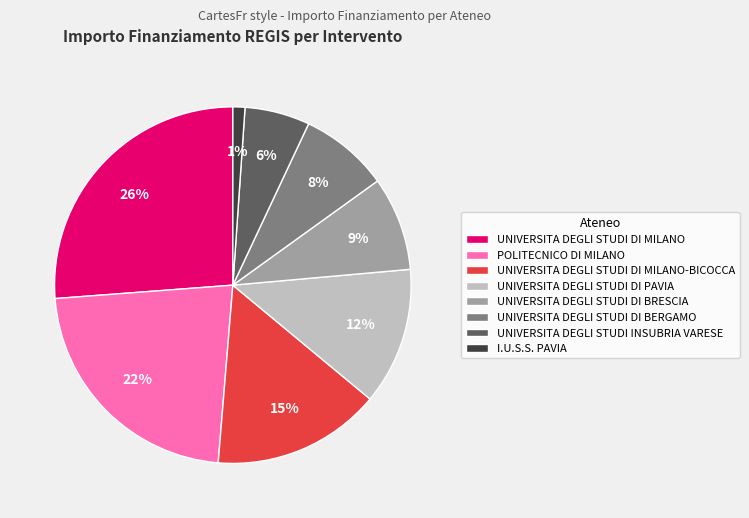

How many segments does this pie chart have?

8